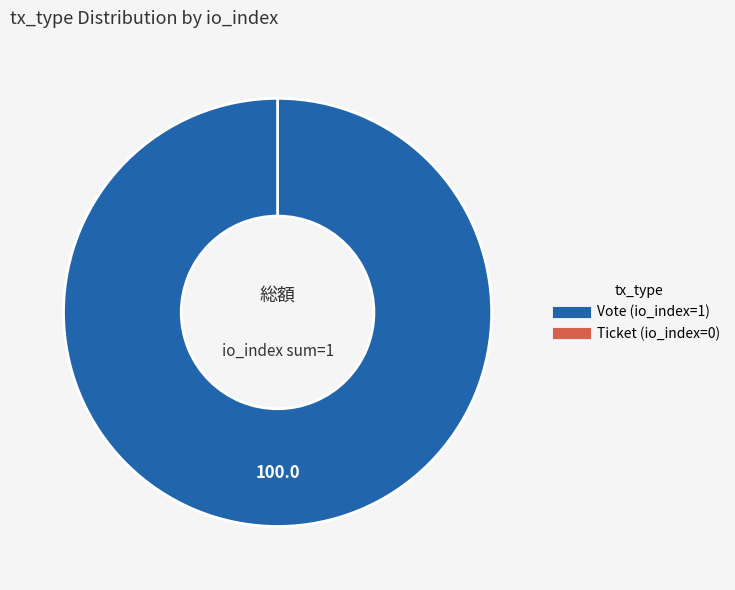

True or false: Vote (io_index=1) accounts for 100% of the total.

True